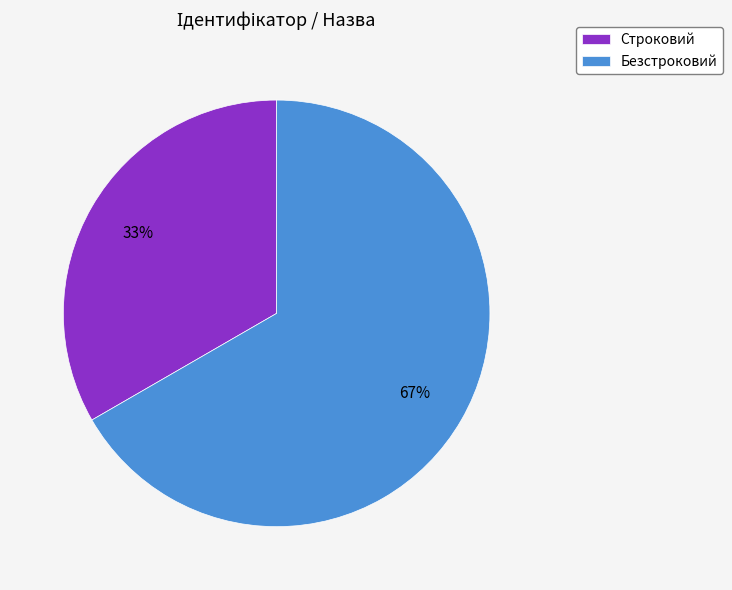

What is the majority slice?

Безстроковий